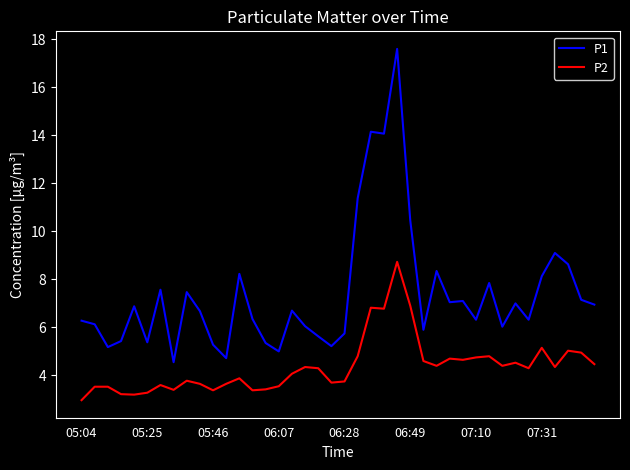

How many lines are shown in the chart?

2